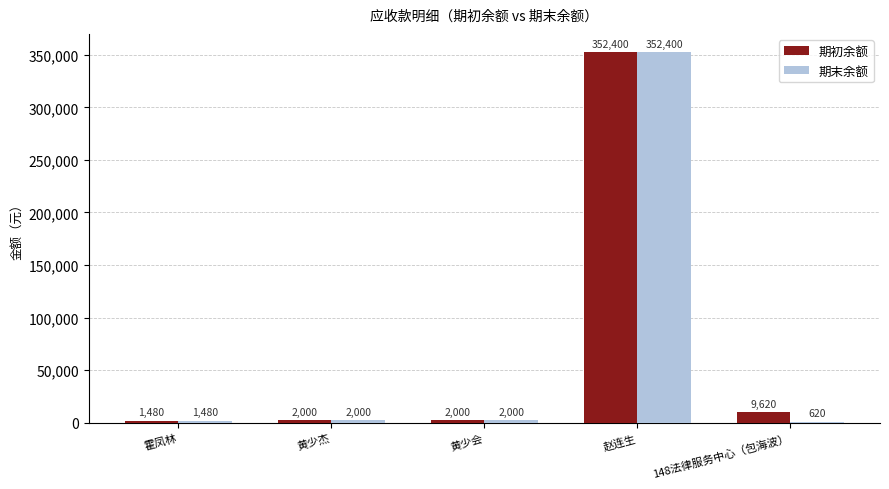

Is it true that 期初余额 equals 2000.0 at 黄少会?

True